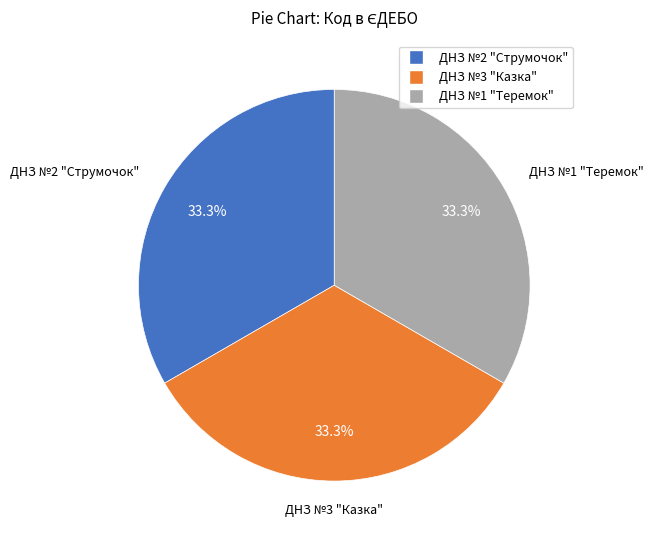

How many segments does this pie chart have?

3